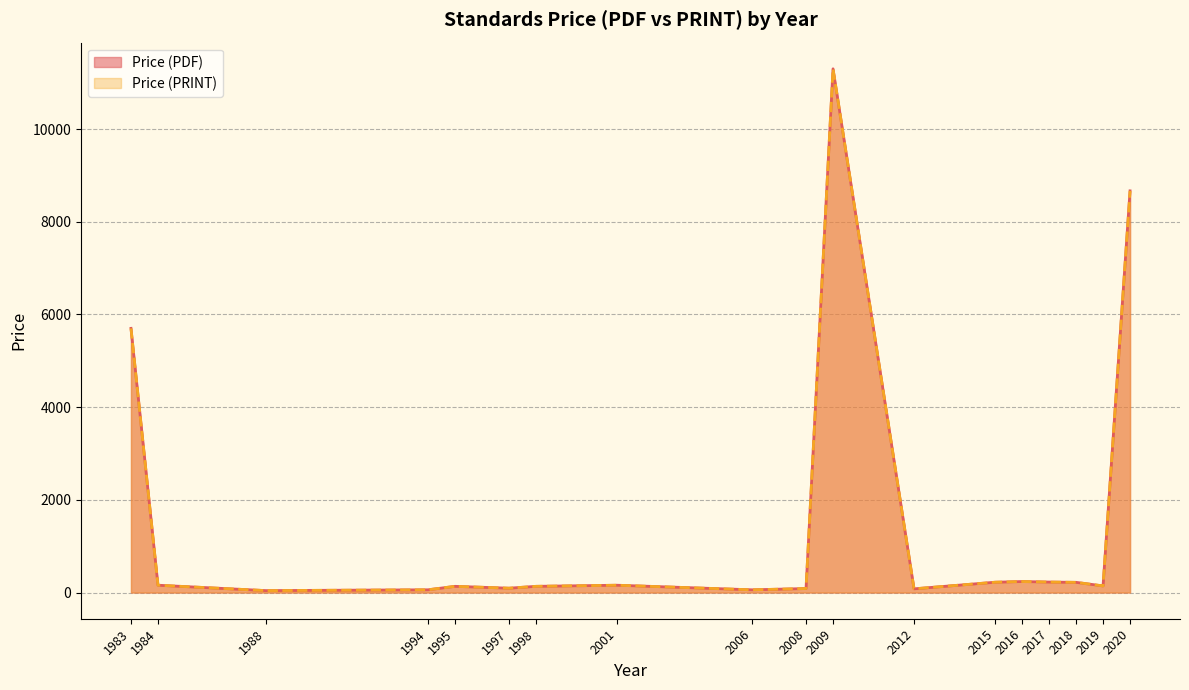

Rank the series at 2017 from highest to lowest value.

Price (PDF), Price (PRINT)